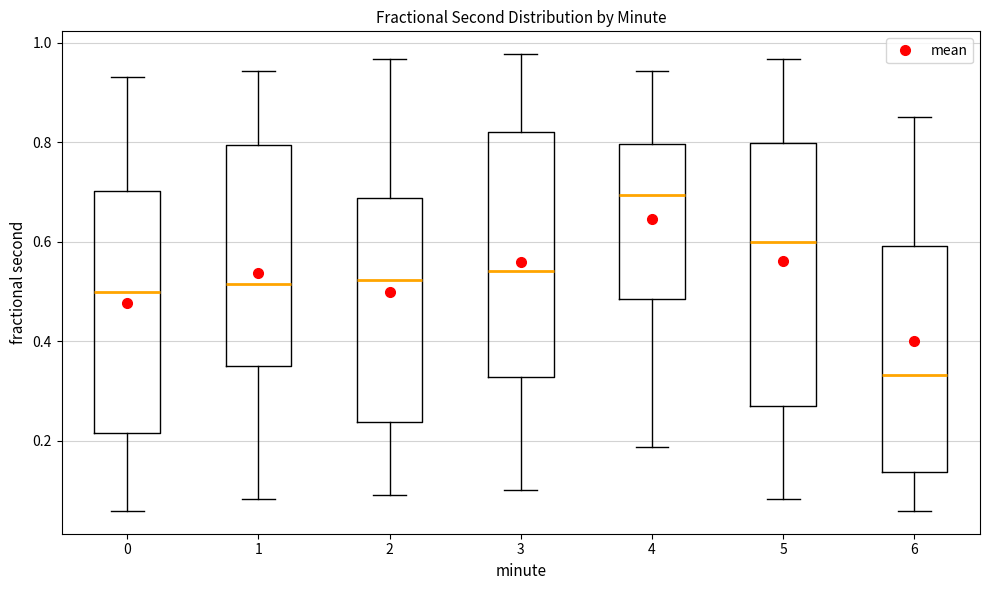

Reading left to right, transcribe this box plot: for each box, give where its median line is, the range the box spans, and where its two whiskers end, as read against the y-axis. The values are not printed on the chart, so give them approximately, as read against the axis.

0: median 0.50, box 0.22 to 0.70, whiskers 0.06 to 0.94
1: median 0.52, box 0.34 to 0.80, whiskers 0.08 to 0.94
2: median 0.52, box 0.24 to 0.68, whiskers 0.10 to 0.96
3: median 0.54, box 0.32 to 0.82, whiskers 0.10 to 0.98
4: median 0.70, box 0.48 to 0.80, whiskers 0.18 to 0.94
5: median 0.60, box 0.26 to 0.80, whiskers 0.08 to 0.96
6: median 0.34, box 0.14 to 0.60, whiskers 0.06 to 0.86